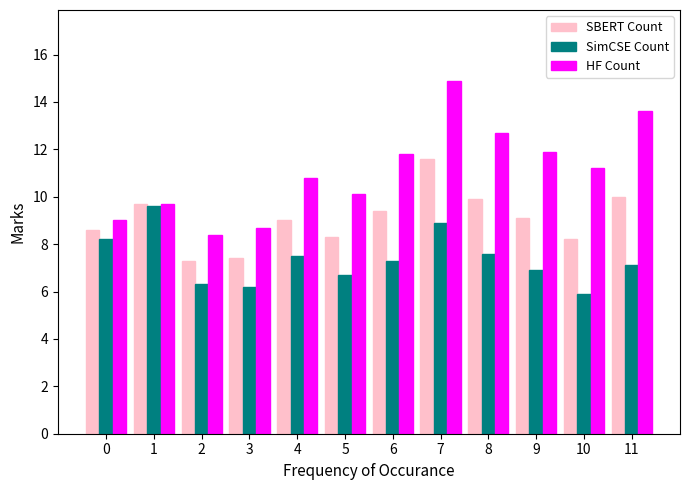

What is the maximum value for SimCSE Count?

9.6